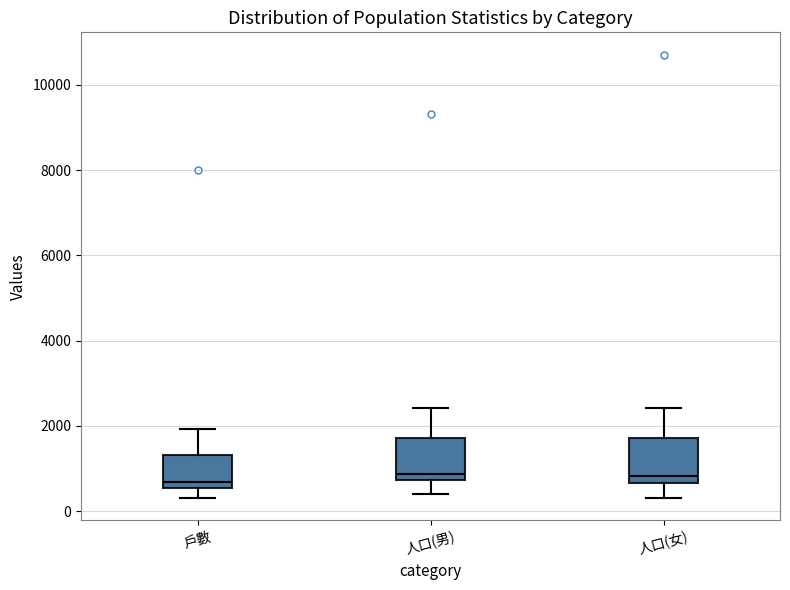

Reading left to right, read every box against the y-axis: the position of its median line, the range the box covers, and the ends of its whiskers. The values are not printed on the chart, so give them approximately, as read against the axis.

戶數: median 600 (just above the box's lower edge), box 600 to 1400, whiskers 200 to 2000
人口(男): median 800 (just above the box's lower edge), box 800 to 1800, whiskers 400 to 2400
人口(女): median 800, box 600 to 1800, whiskers 400 to 2400